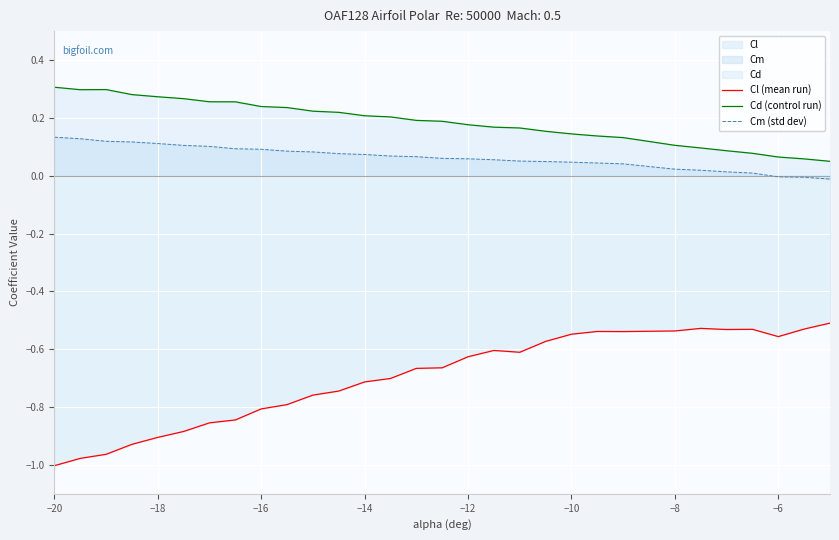

True or false: Cl (mean run) has more than 0 points higher than both neighbors.

True